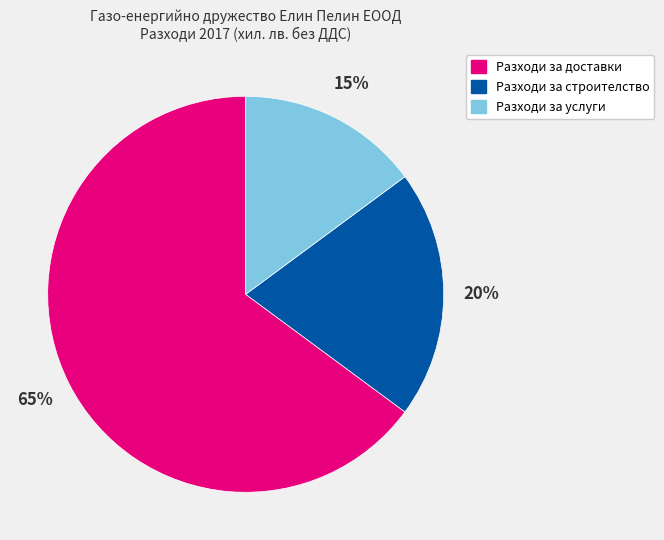

Is the sum of Разходи за строителство and Разходи за услуги greater than half?

No